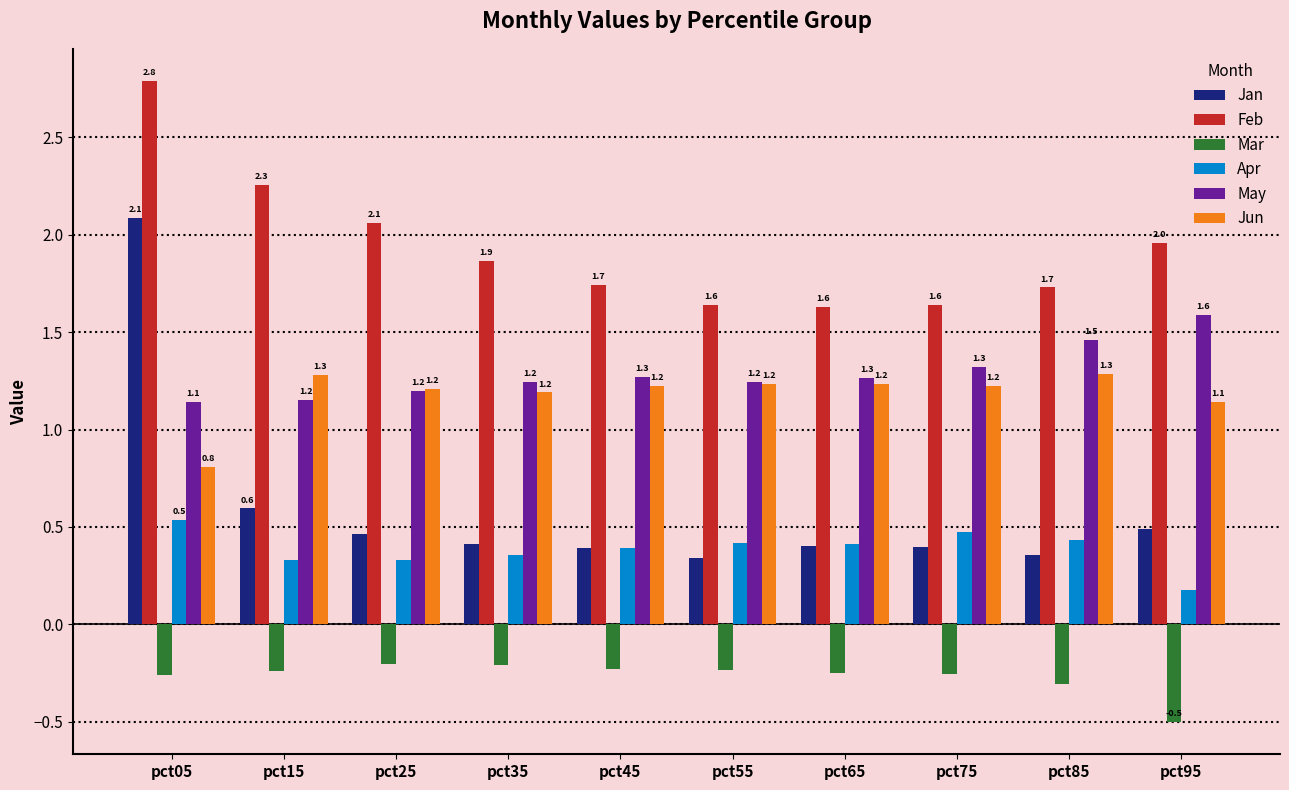

Rank the series by their maximum value, from highest to lowest.

Feb, Jan, May, Jun, Apr, Mar